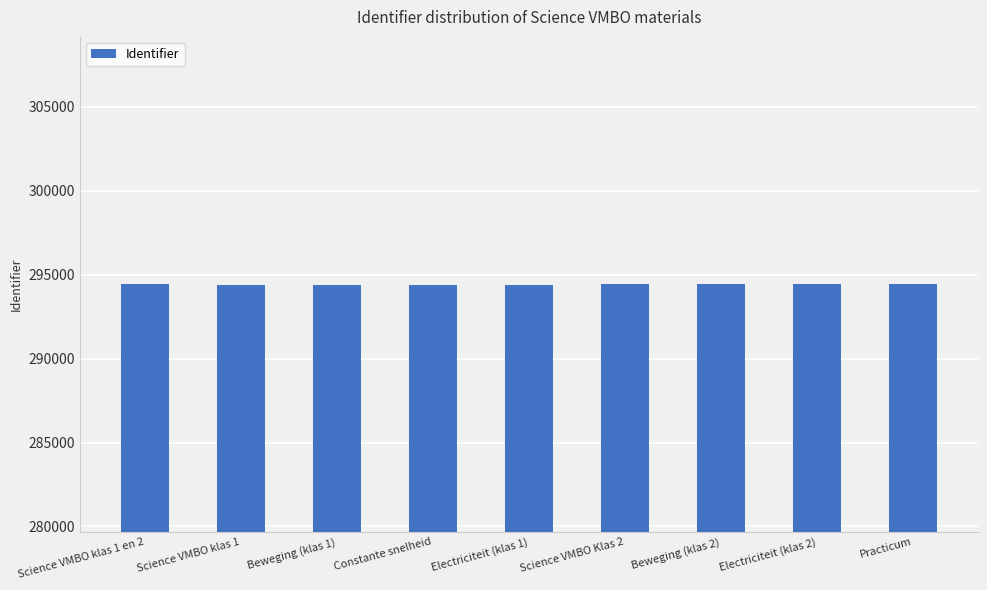

How many bars are there in total?

9